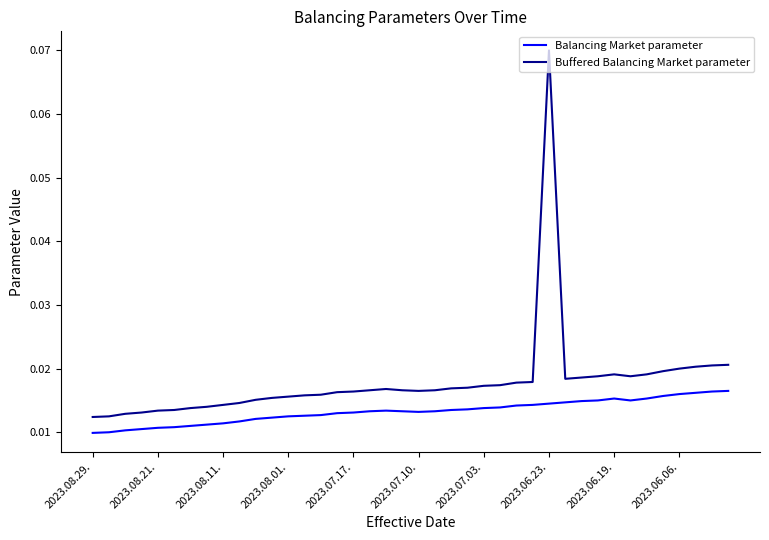

True or false: Buffered Balancing Market parameter and Balancing Market parameter cross at least once.

False